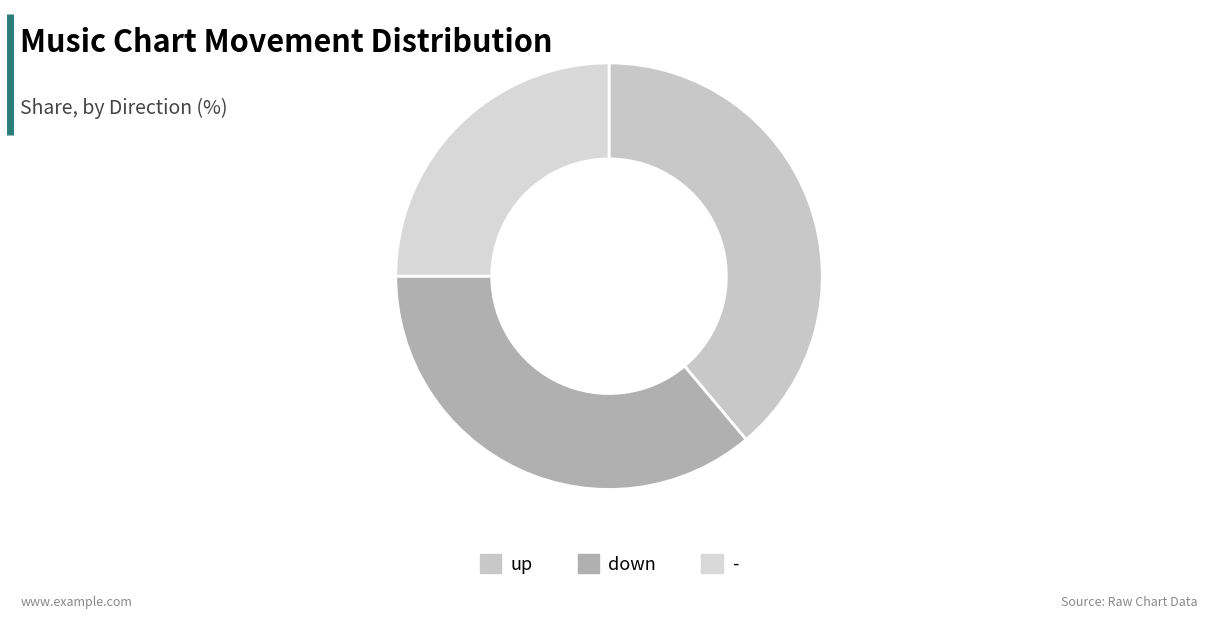

Is it true that up is 45% of the pie?

False